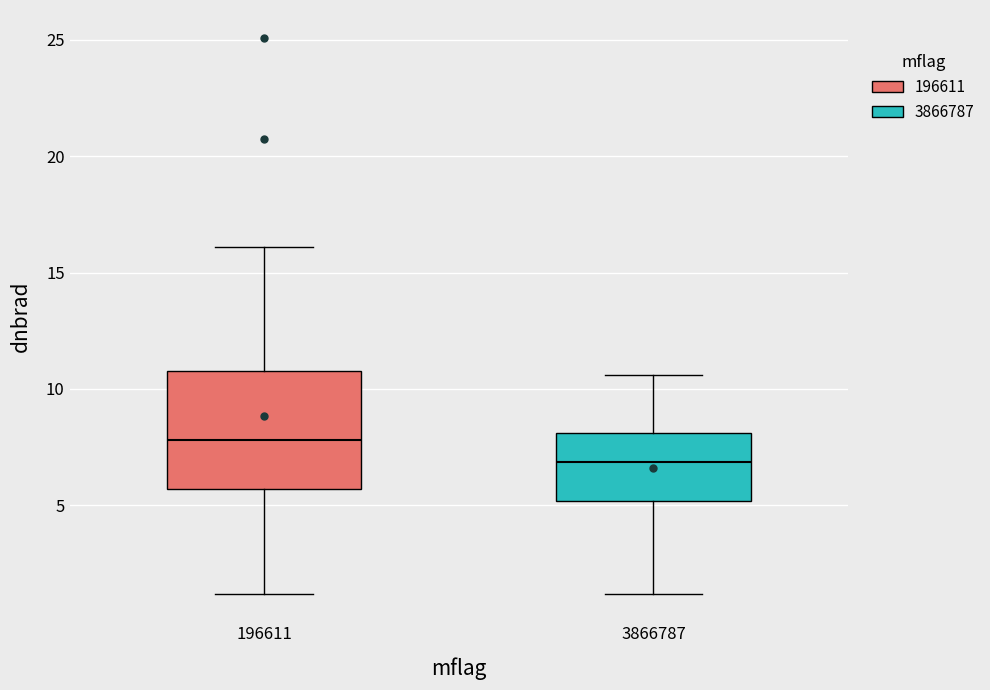

Where is the upper edge of the box at x = 196611 on the y-axis? The values are not printed on the chart, so give them approximately, as read against the axis.

11.0